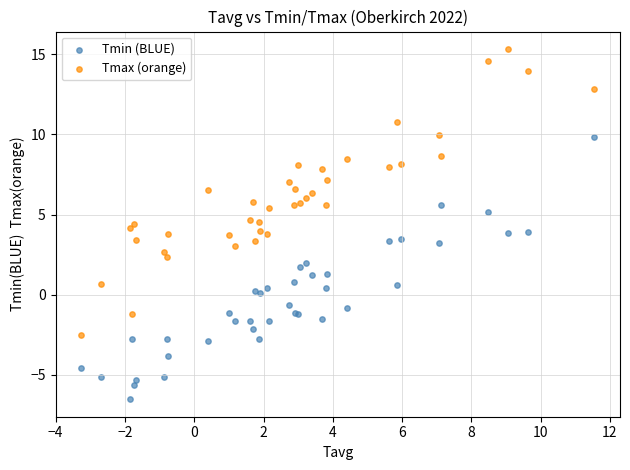

What is the X range (max minus min) for the scatter plot?

14.8